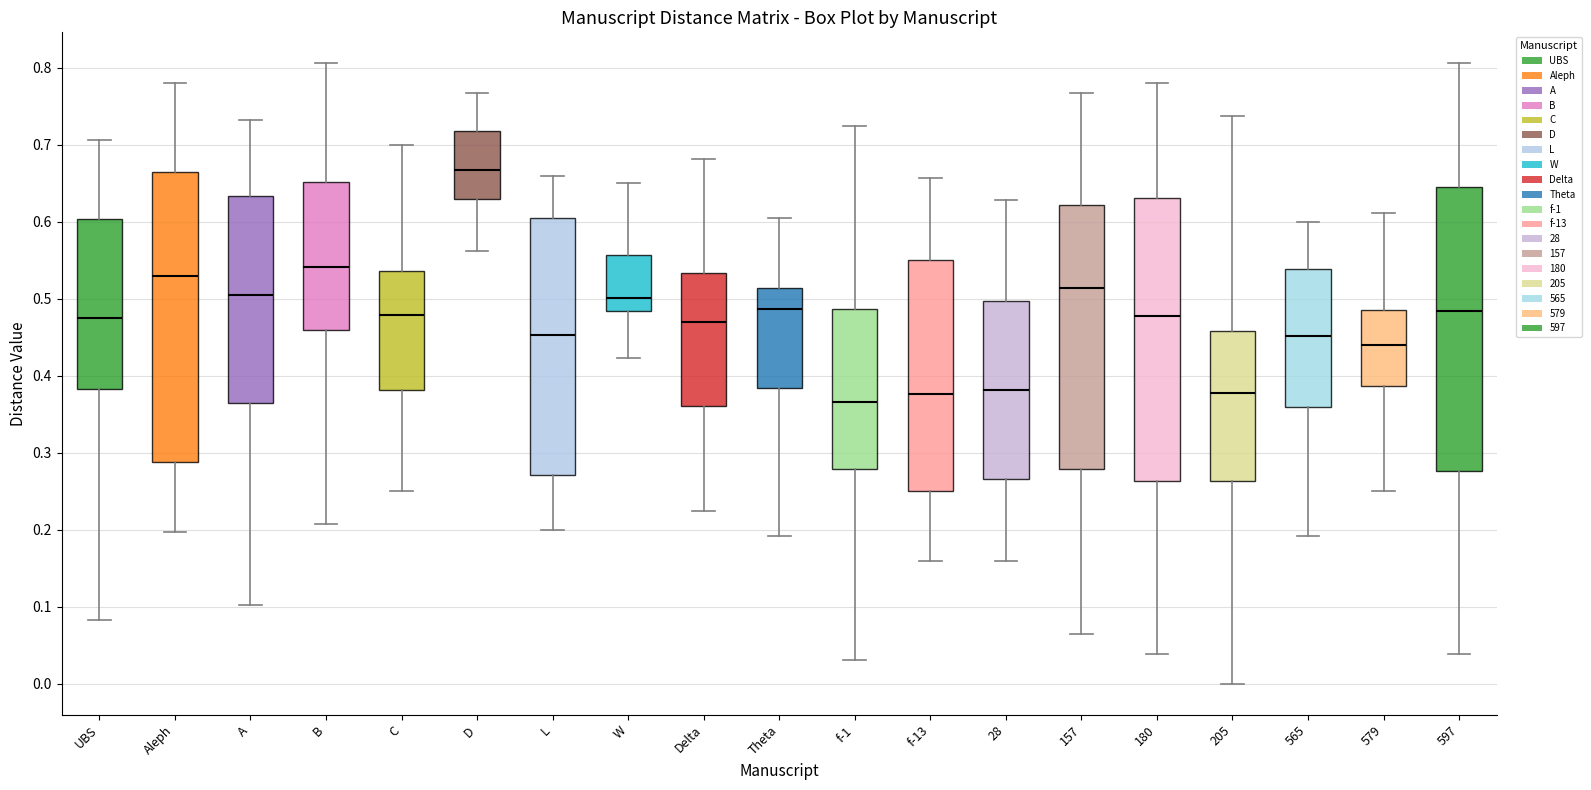

Which box's median line is the lowest?

f-1